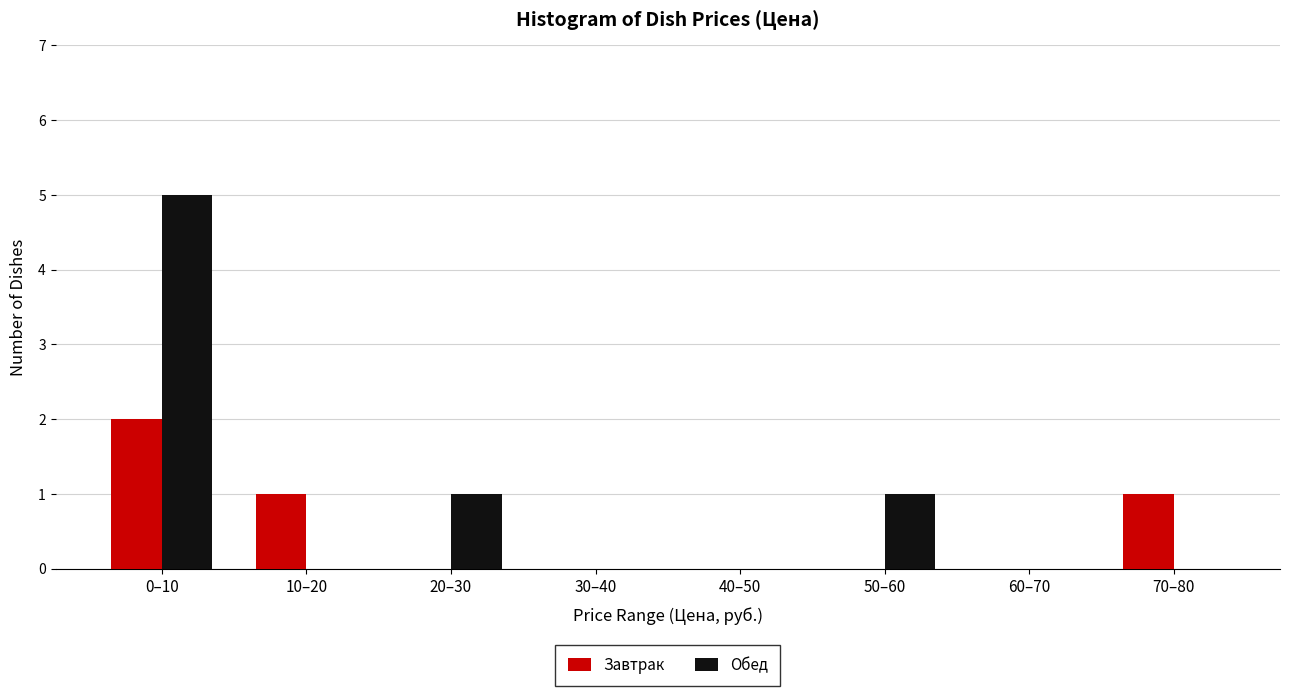

Reading left to right, extract all data points from this chart.

Завтрак: 0–10=2	10–20=1	20–30=0	30–40=0	40–50=0	50–60=0	60–70=0	70–80=1
Обед: 0–10=5	10–20=0	20–30=1	30–40=0	40–50=0	50–60=1	60–70=0	70–80=0